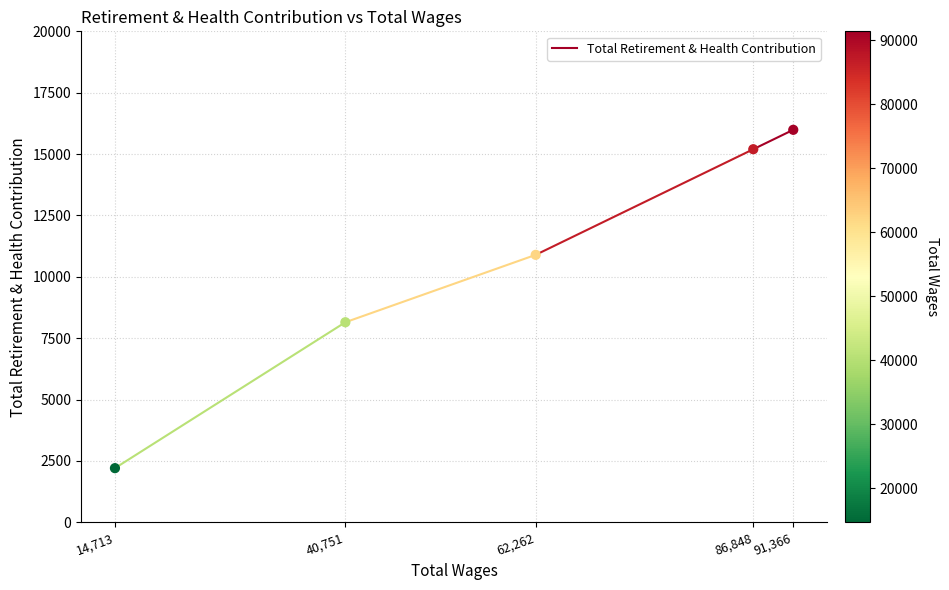

What is the average Y value?

10488